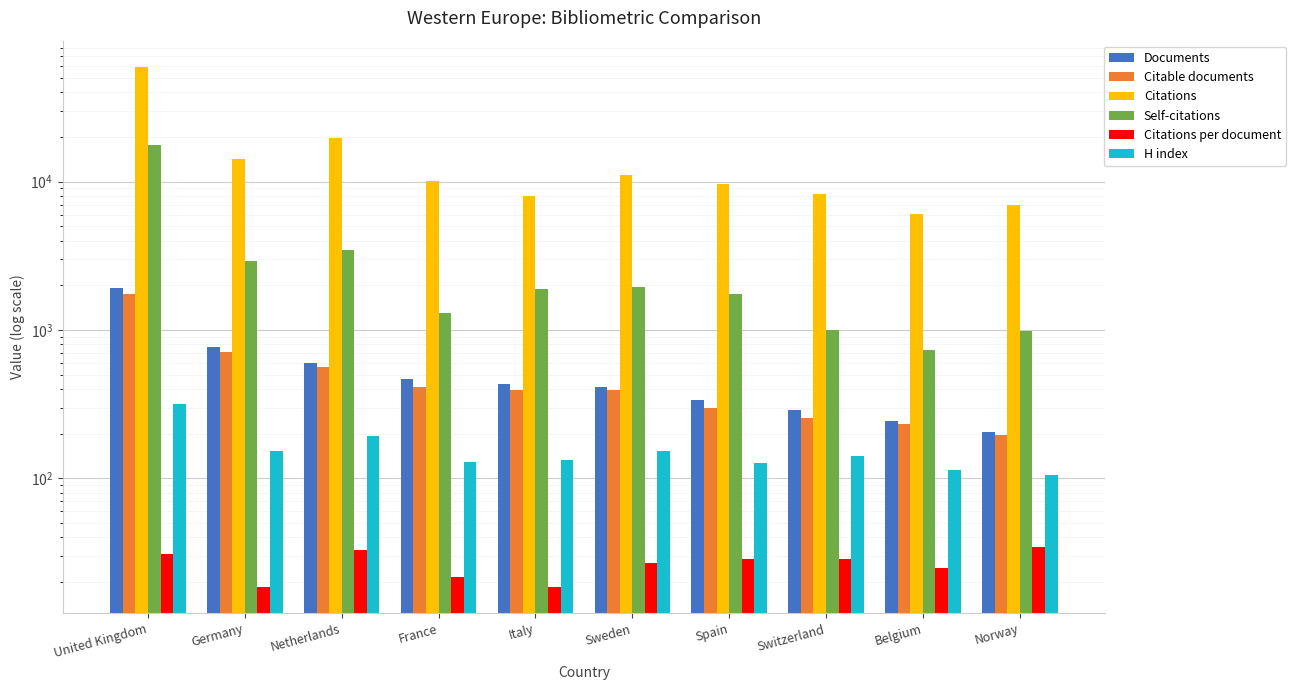

What is the lowest value of the Documents series?

204.0